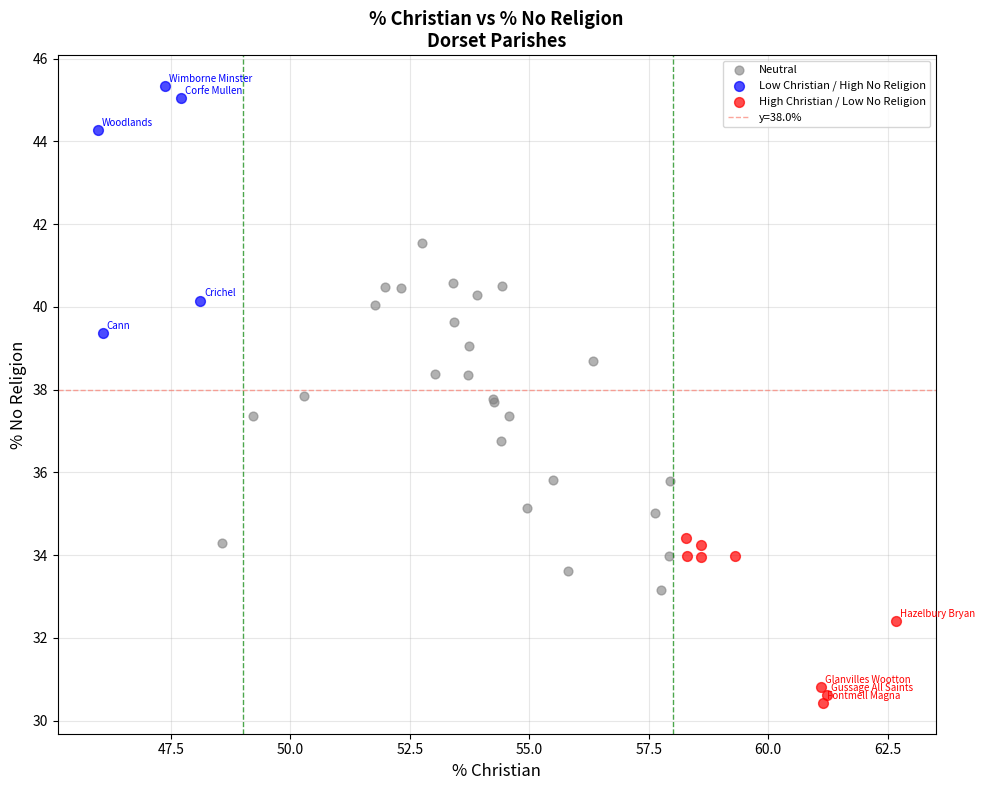

Which series has the widest spread of Y values?

Neutral